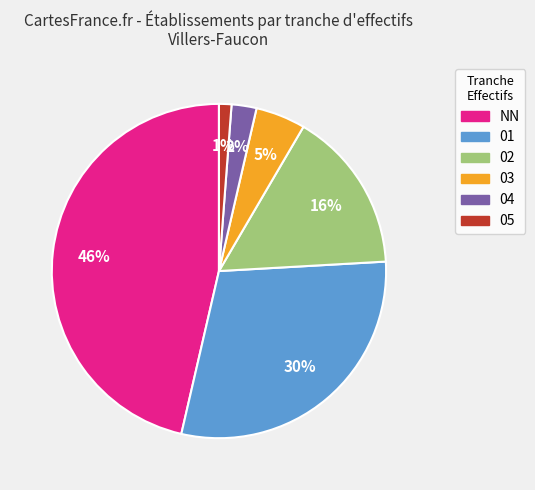

Rank the categories by value from highest to lowest.

NN, 01, 02, 03, 04, 05